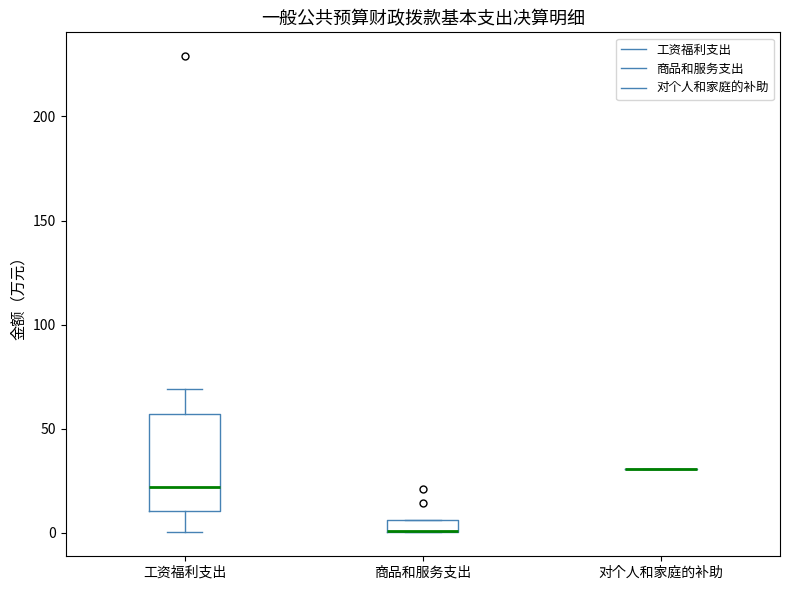

Comparing the boxes themselves (not the whiskers), which one is the tallest?

工资福利支出